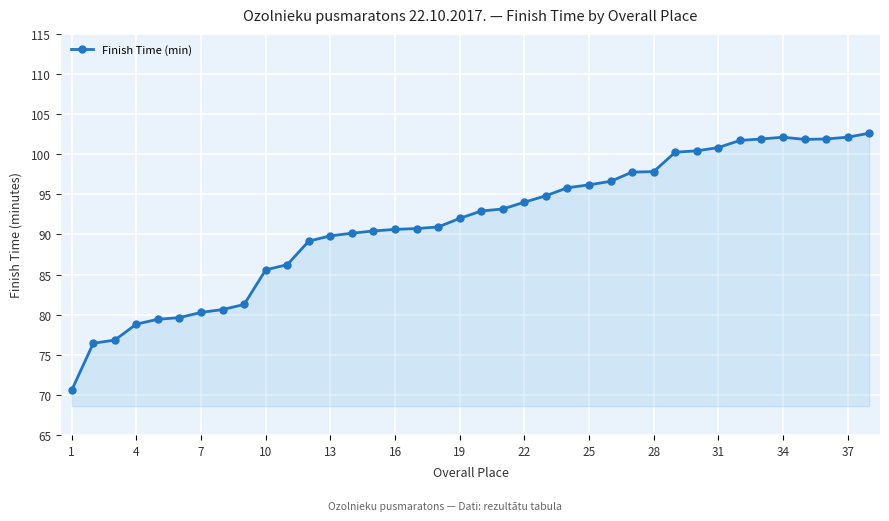

What is the value of the 18th point from the left?

90.9